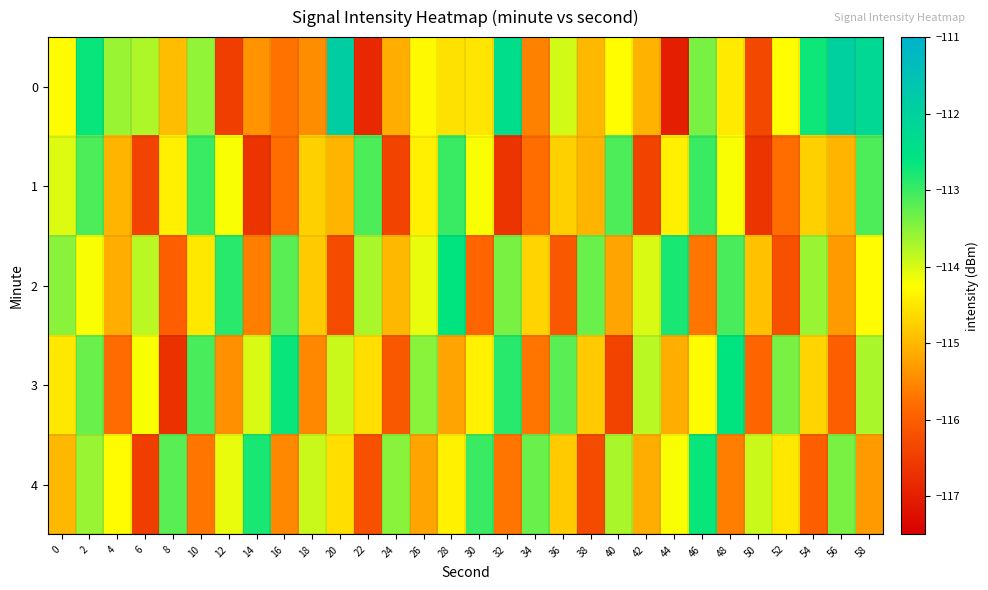

Reading right to left, extract all data points from this chart.

0: 58=-112.2	56=-112.0	54=-112.7	52=-114.3	50=-116.3	48=-114.5	46=-113.4	44=-117.0	42=-115.1	40=-114.3	38=-115.0	36=-114.0	34=-115.6	32=-112.4	30=-114.5	28=-114.6	26=-114.3	24=-115.1	22=-116.9	20=-111.9	18=-115.5	16=-115.7	14=-115.4	12=-116.5	10=-113.5	8=-115.0	6=-113.7	4=-113.6	2=-112.7	0=-114.3
1: 58=-113.1	56=-115.0	54=-114.7	52=-115.8	50=-116.7	48=-114.2	46=-113.0	44=-114.4	42=-116.4	40=-113.1	38=-115.0	36=-114.7	34=-115.8	32=-116.7	30=-114.2	28=-113.0	26=-114.4	24=-116.4	22=-113.1	20=-115.0	18=-114.7	16=-115.8	14=-116.7	12=-114.2	10=-113.0	8=-114.4	6=-116.4	4=-115.0	2=-113.1	0=-114.0
2: 58=-114.3	56=-115.3	54=-113.6	52=-116.2	50=-114.9	48=-113.1	46=-115.7	44=-112.8	42=-114.0	40=-115.2	38=-113.3	36=-116.1	34=-114.7	32=-113.4	30=-115.9	28=-112.6	26=-114.1	24=-115.0	22=-113.7	20=-116.3	18=-114.8	16=-113.2	14=-115.6	12=-112.9	10=-114.5	8=-116.0	6=-113.8	4=-115.1	2=-114.2	0=-113.5
3: 58=-113.7	56=-116.0	54=-114.7	52=-113.4	50=-115.9	48=-112.6	46=-114.3	44=-115.1	42=-113.8	40=-116.4	38=-114.8	36=-113.2	34=-115.7	32=-112.9	30=-114.4	28=-115.2	26=-113.5	24=-116.1	22=-114.6	20=-113.9	18=-115.5	16=-112.7	14=-114.0	12=-115.4	10=-113.1	8=-116.7	6=-114.2	4=-115.8	2=-113.3	0=-114.5
4: 58=-115.3	56=-113.4	54=-116.0	52=-114.5	50=-113.9	48=-115.6	46=-112.7	44=-114.2	42=-115.1	40=-113.7	38=-116.3	36=-114.8	34=-113.3	32=-115.7	30=-113.0	28=-114.4	26=-115.2	24=-113.5	22=-116.2	20=-114.6	18=-113.9	16=-115.5	14=-112.8	12=-114.1	10=-115.7	8=-113.2	6=-116.5	4=-114.3	2=-113.6	0=-115.0